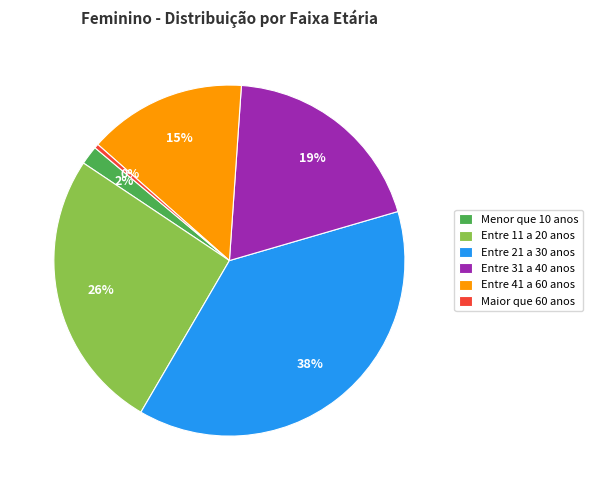

What percentage is the Entre 41 a 60 anos slice, to the nearest percent?

15%